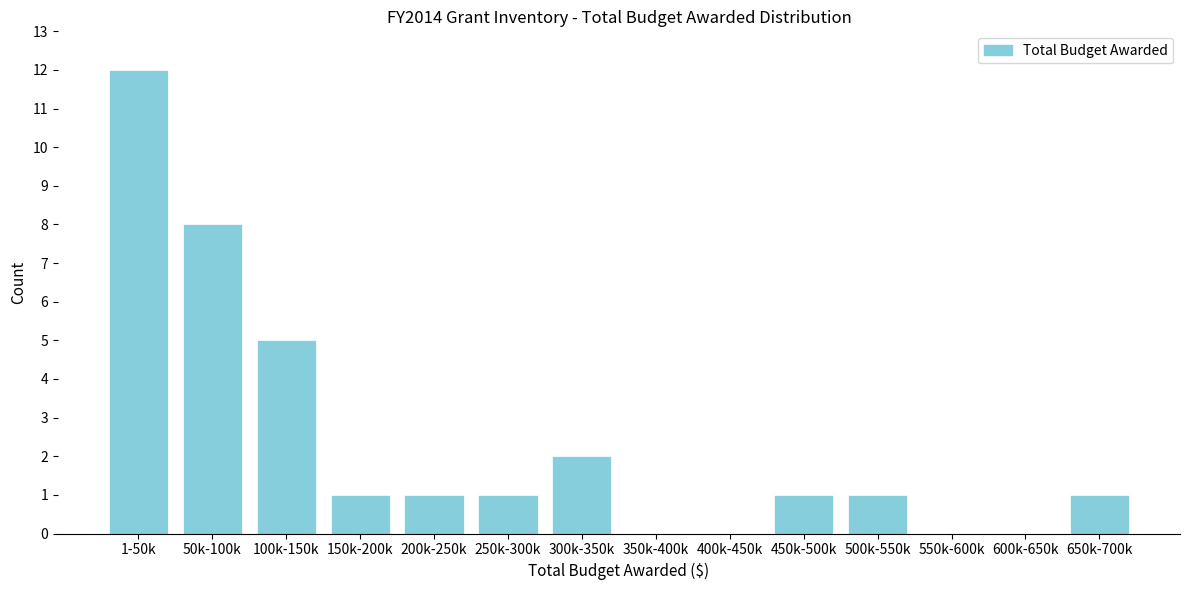

Reading right to left, list all the values displayed in this chart.

650k-700k=1	600k-650k=0	550k-600k=0	500k-550k=1	450k-500k=1	400k-450k=0	350k-400k=0	300k-350k=2	250k-300k=1	200k-250k=1	150k-200k=1	100k-150k=5	50k-100k=8	1-50k=12